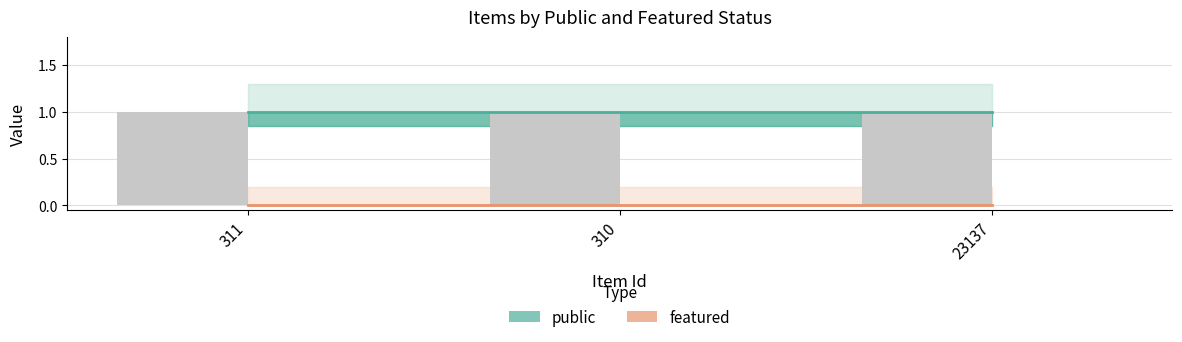

What position from the left is 310?

2